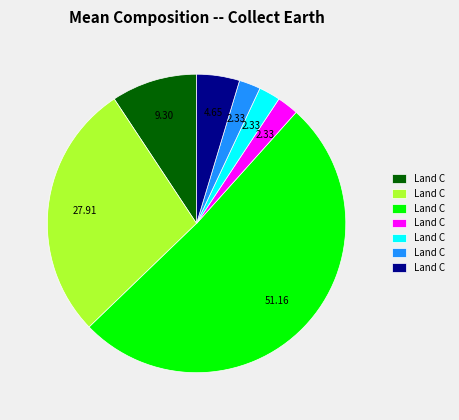

Is there any slice that represents more than half of the pie?

Yes